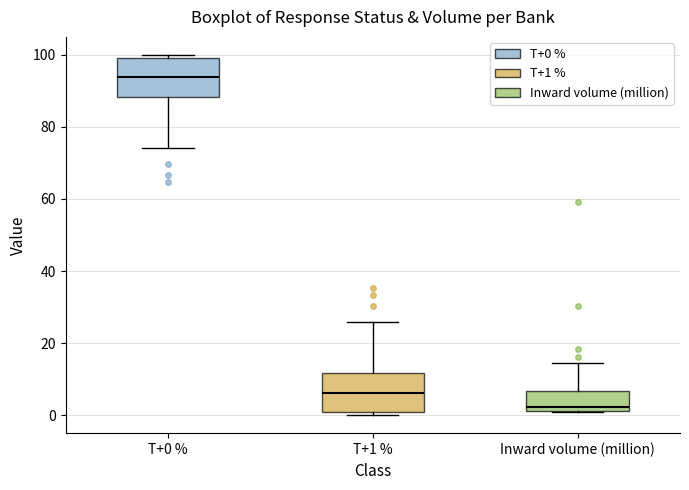

Reading left to right, transcribe this box plot: for each box, give where its median line is, the range the box spans, and where its two whiskers end, as read against the y-axis. The values are not printed on the chart, so give them approximately, as read against the axis.

T+0 %: median 94, box 88 to 100, whiskers 74 to 100 (just above the box's upper edge)
T+1 %: median 6, box 0 to 12, whiskers 0 (just below the box's lower edge) to 26
Inward volume (million): median 2 (just above the box's lower edge), box 2 to 6, whiskers 0 to 14